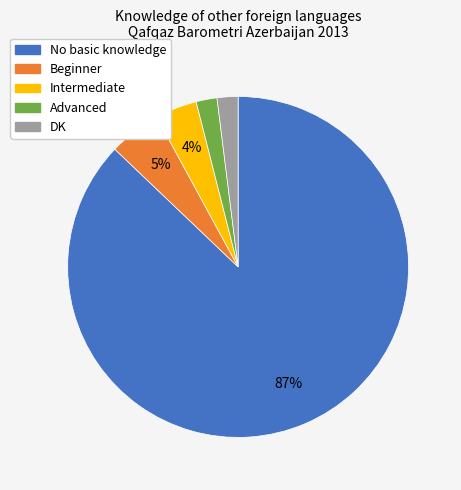

True or false: DK accounts for 2% of the total.

True